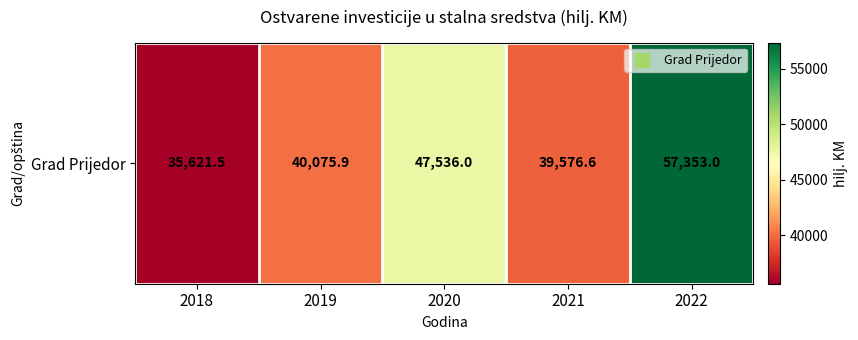

At which label is the value closest to 46487?

2020